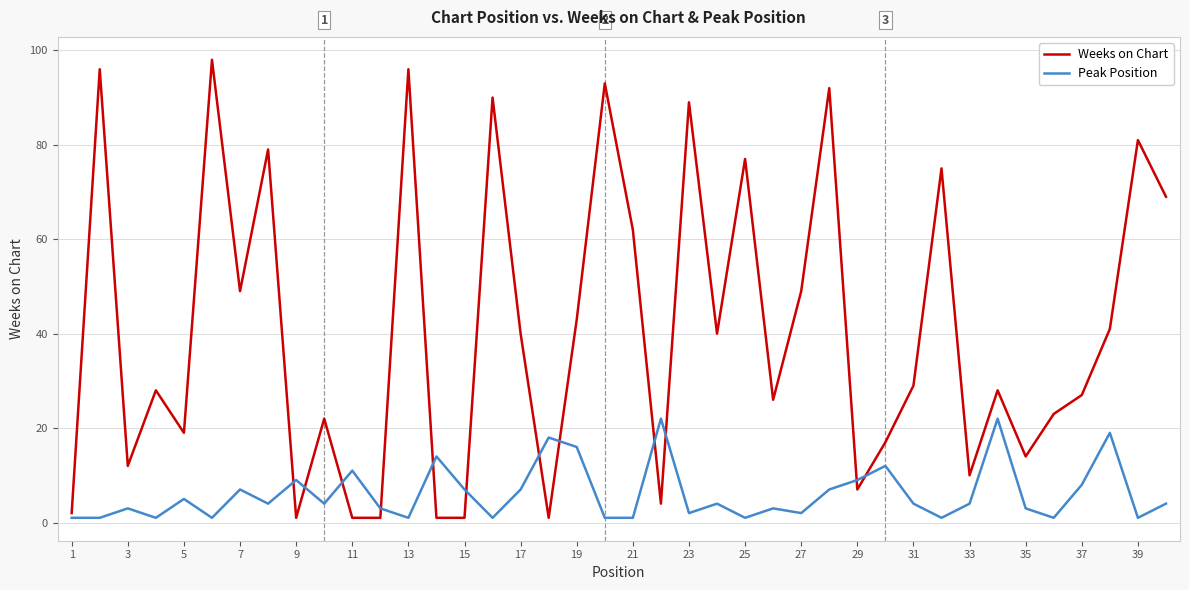

Which series has the largest total across all categories?

Weeks on Chart